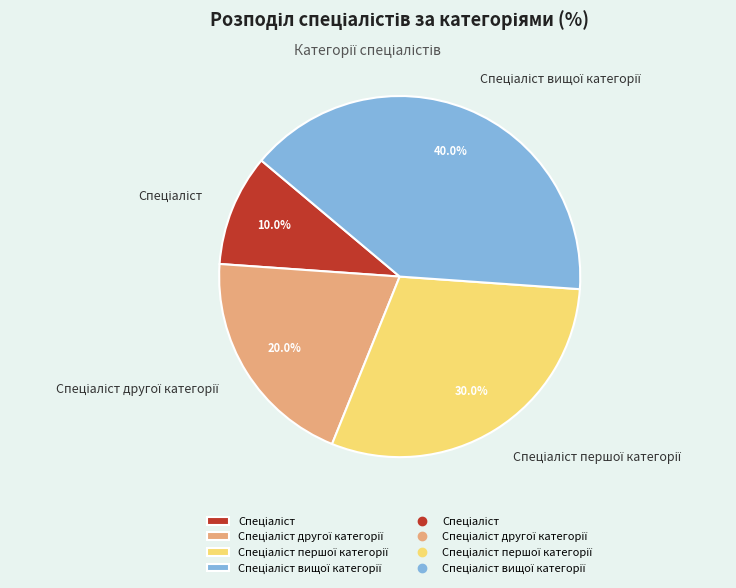

Is there a majority slice in this chart?

No